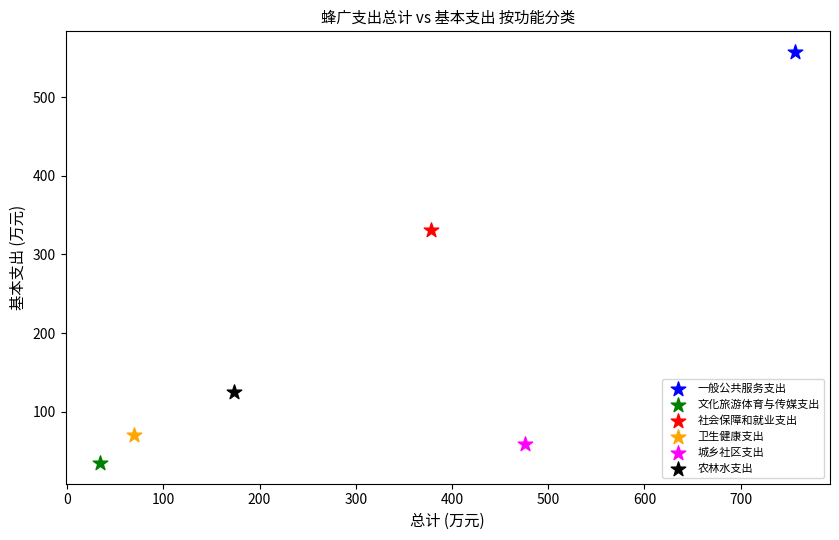

What are all the series names shown in the legend?

一般公共服务支出, 文化旅游体育与传媒支出, 社会保障和就业支出, 卫生健康支出, 城乡社区支出, 农林水支出